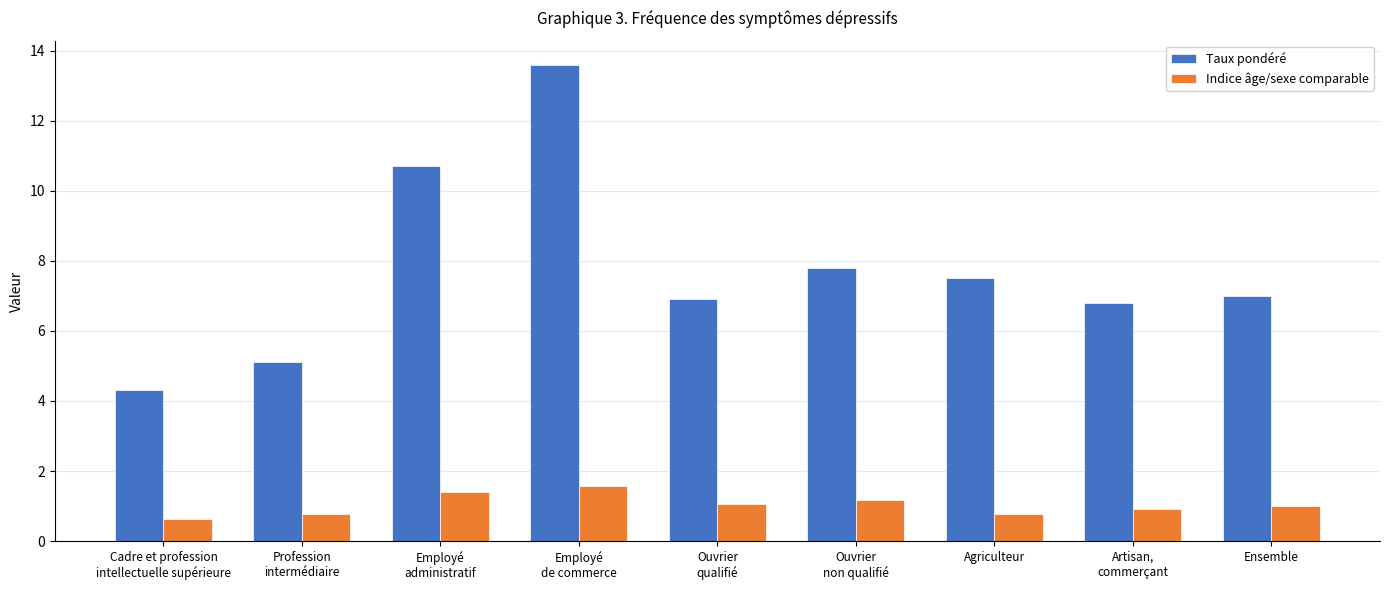

Between Profession
intermédiaire and Employé
administratif, which series saw the biggest shift?

Taux pondéré